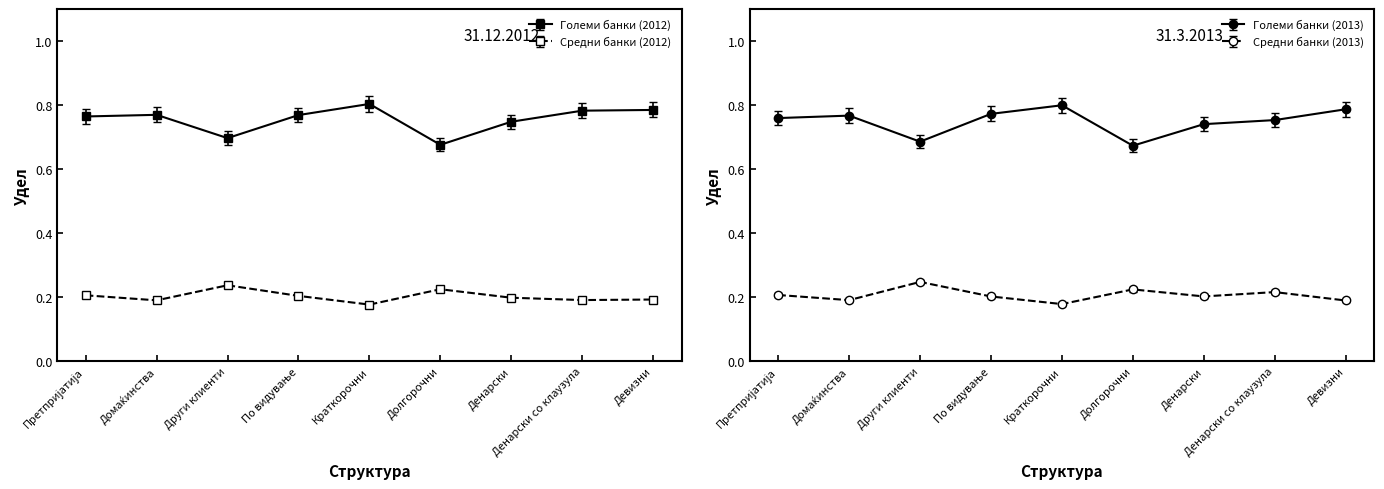

How many lines are shown in the chart?

4